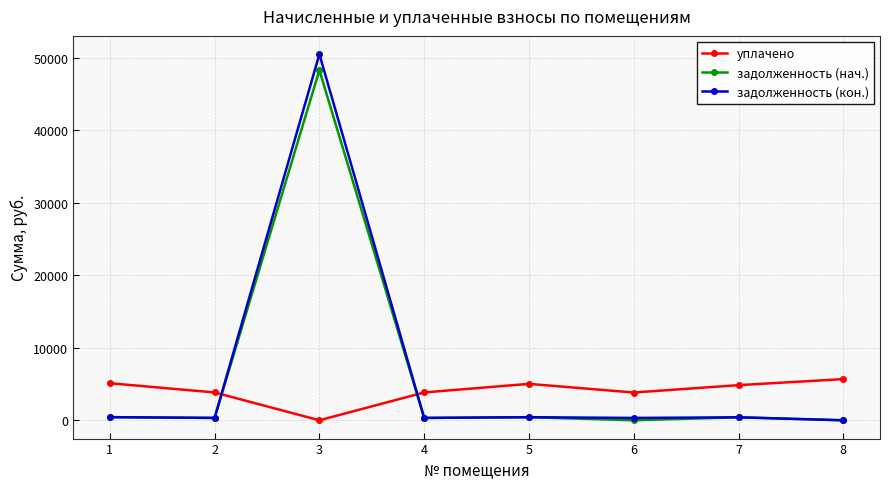

In уплачено, how many points are lower than both neighbors (excluding endpoints)?

2